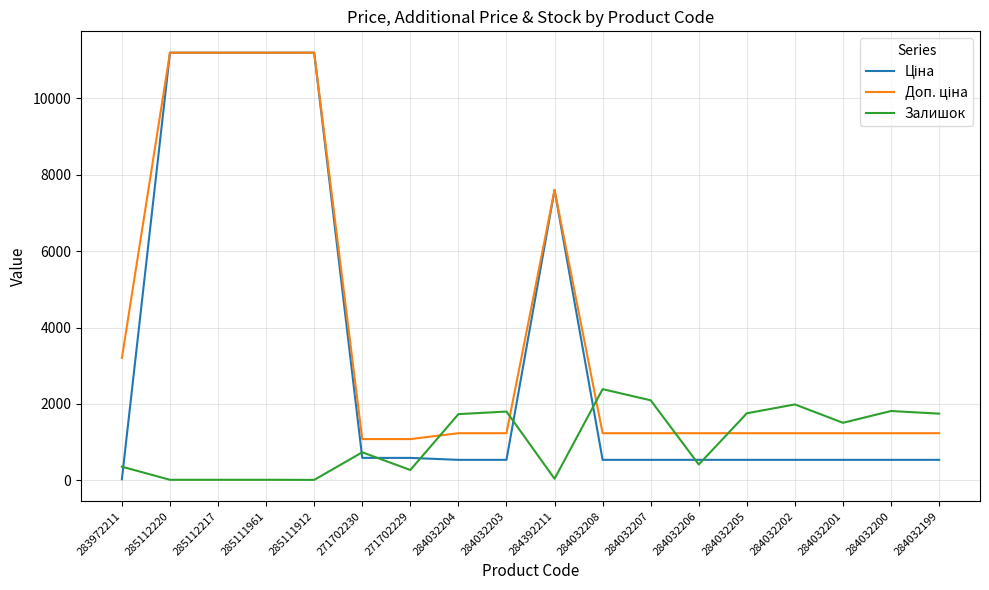

What is the total value across all series at 284032208?

4162.4